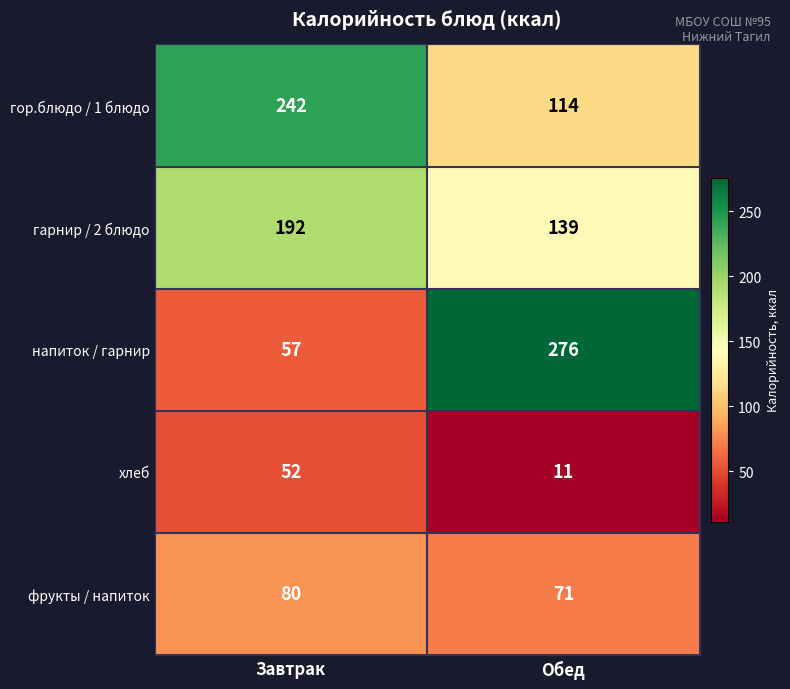

Which series has the largest total across all categories?

гор.блюдо / 1 блюдо